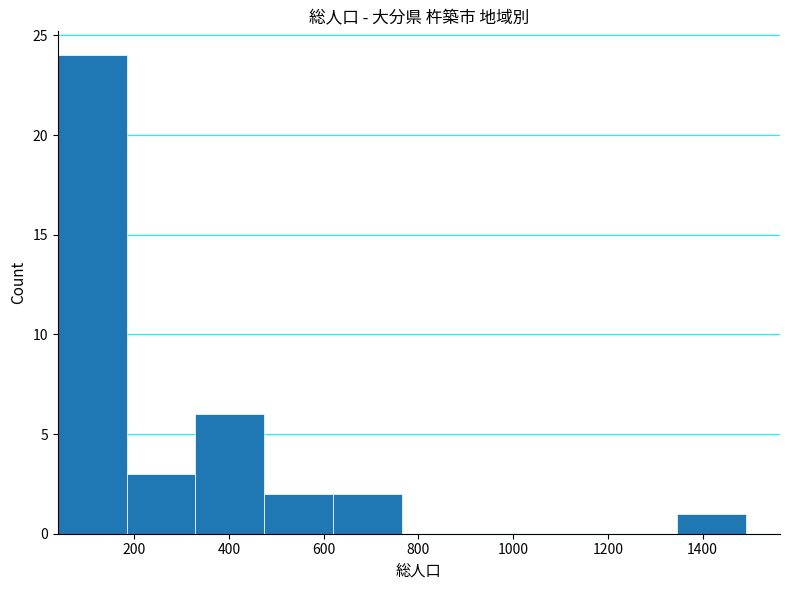

Reading left to right, transcribe this chart: for each bar, give the range it covers on the x-axis and its height. Neither the bar edges nor the heights are printed on the chart, so give them approximately, as read against the axes.

40 to 180: 24
180 to 320: 3
320 to 480: 6
480 to 620: 2
620 to 760: 2
760 to 900: 0
900 to 1060: 0
1060 to 1200: 0
1200 to 1340: 0
1340 to 1500: 1